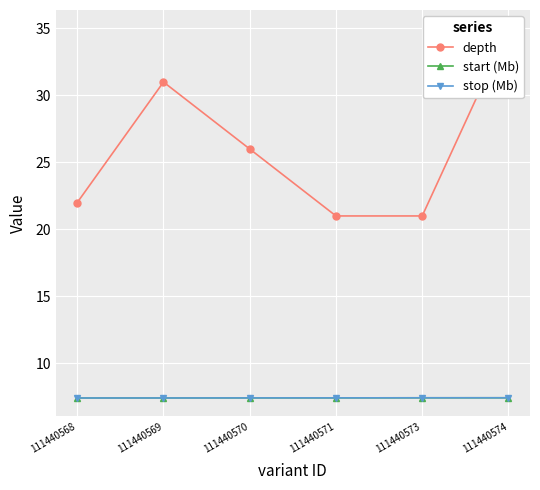

The value of stop (Mb) at 111440568 is 1.6. True or false?

False